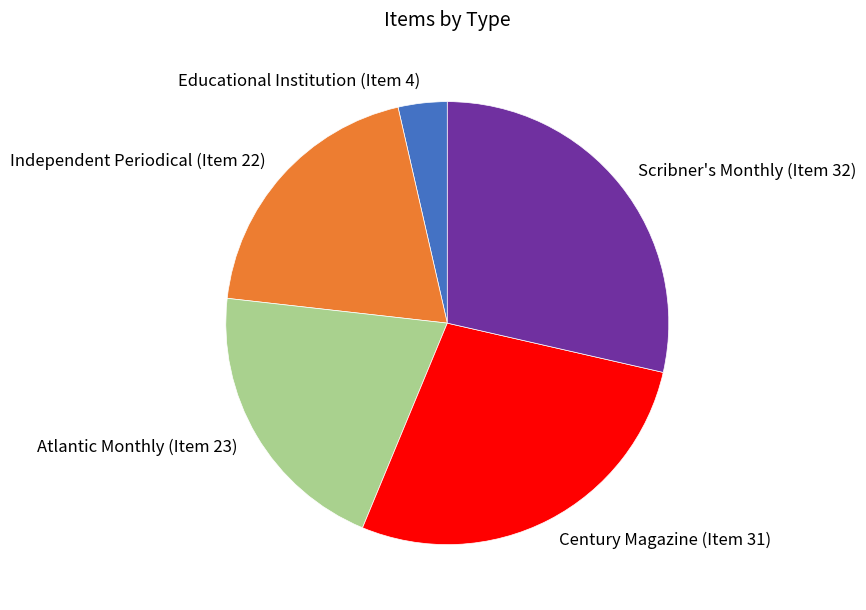

Count the number of slices in the pie.

5